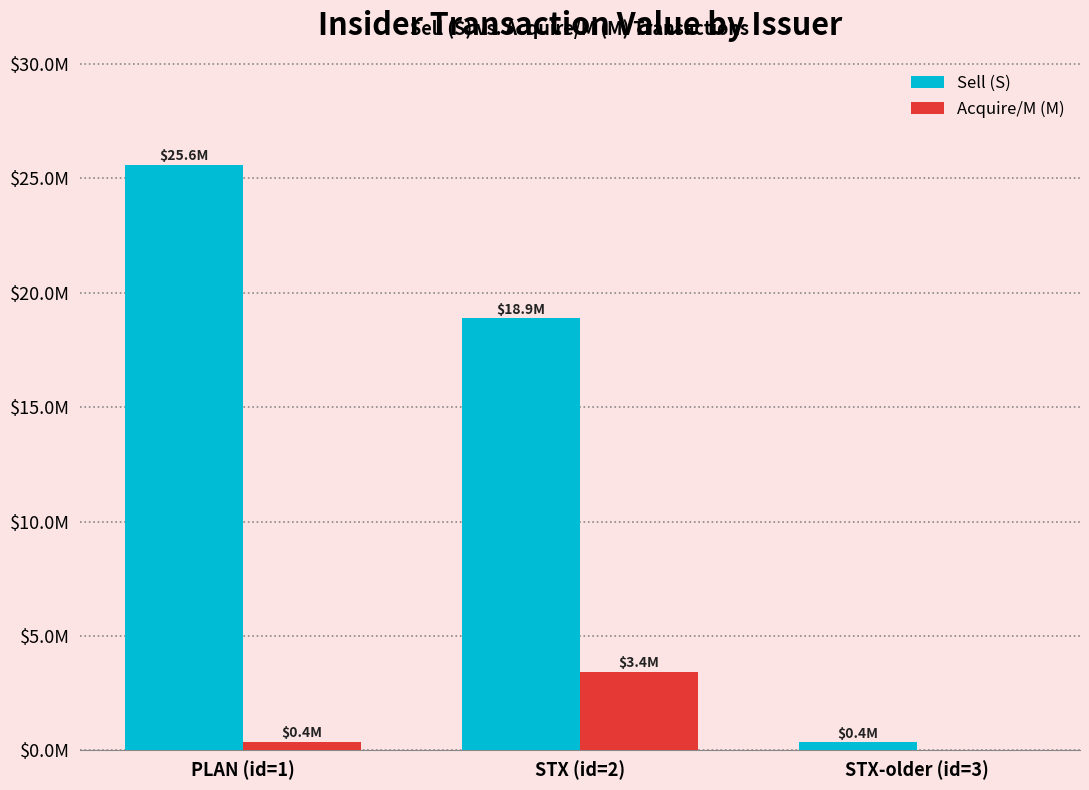

What value does the Sell (S) series have at STX (id=2), to the nearest 10?

18878240